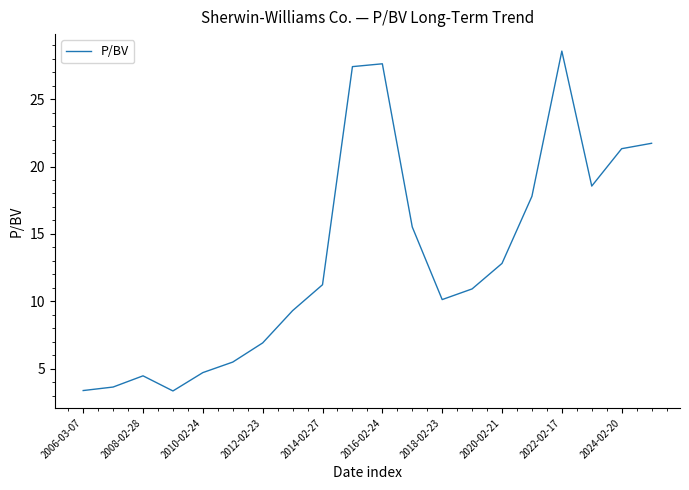

What is the difference between the maximum and minimum values?

25.2